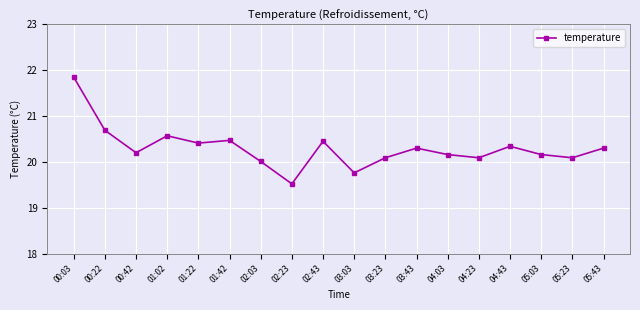

What is the average value?

20.3